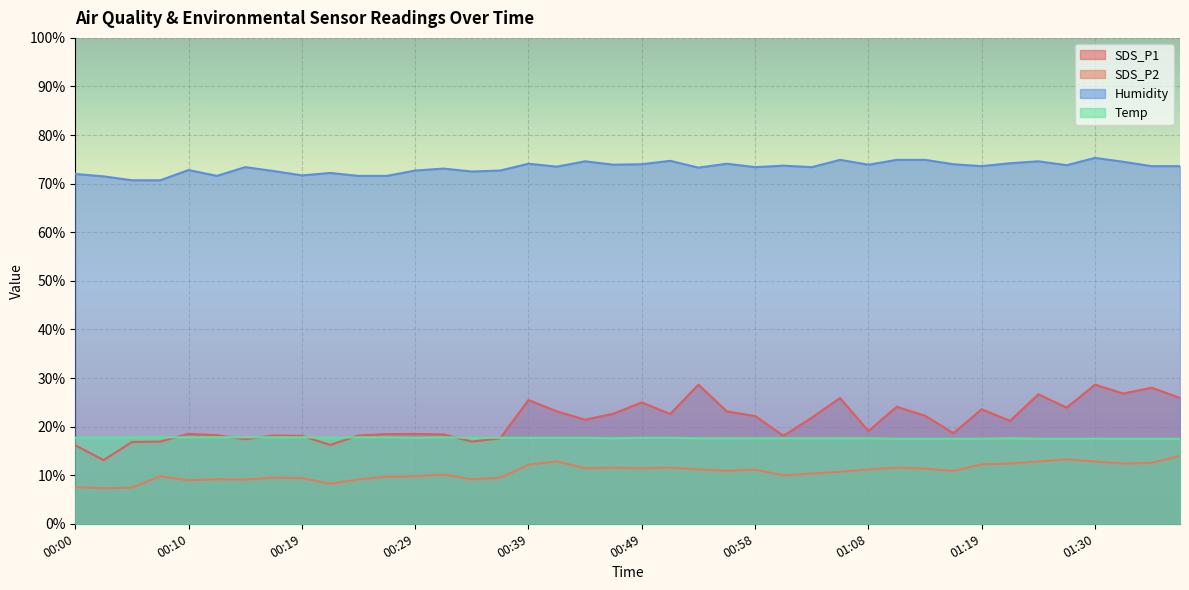

True or false: SDS_P1 and Temp intersect in this chart.

True